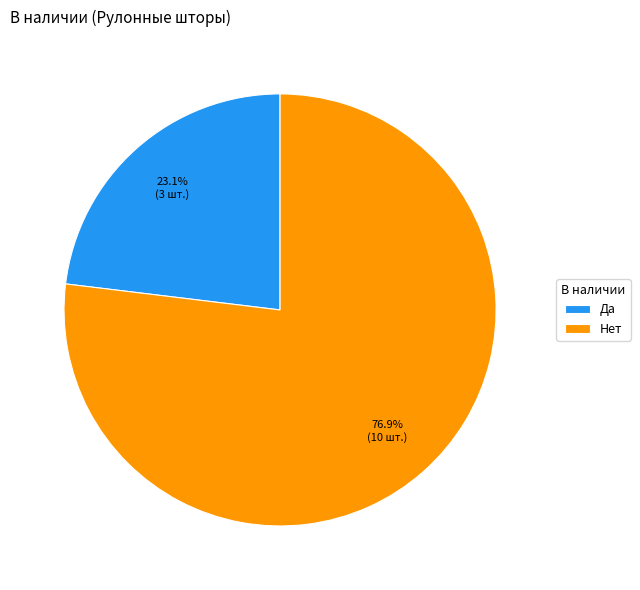

Is it true that Нет is 77% of the pie?

True